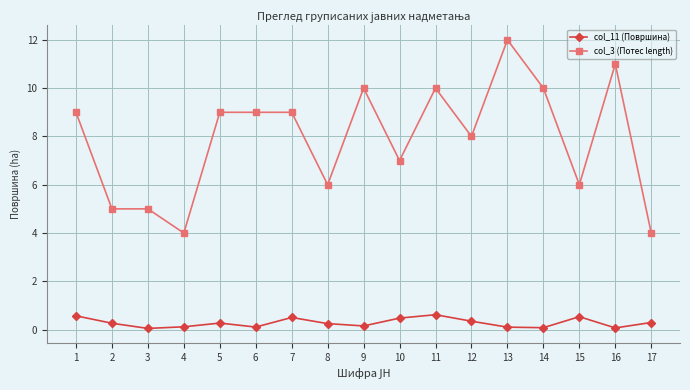

True or false: col_3 (Потес length) has more than 2 interior local peaks.

True